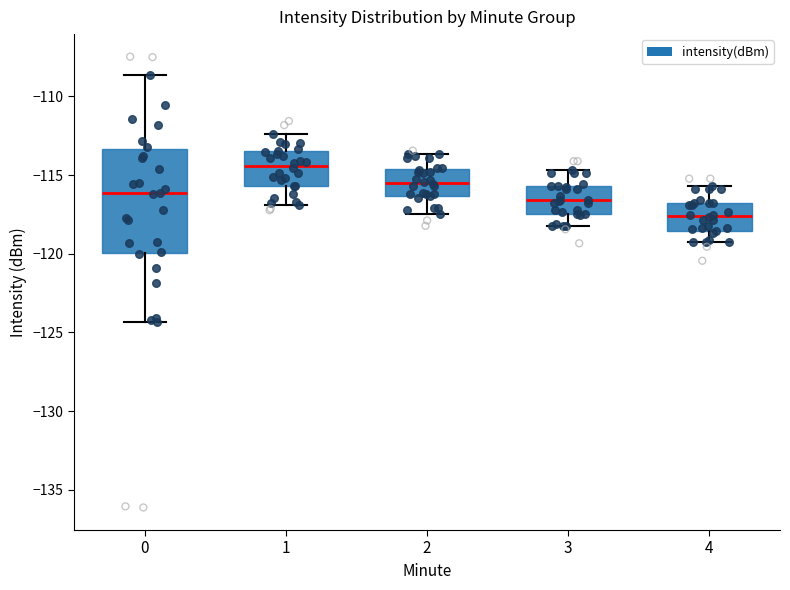

Comparing the boxes themselves (not the whiskers), which one is the tallest?

0